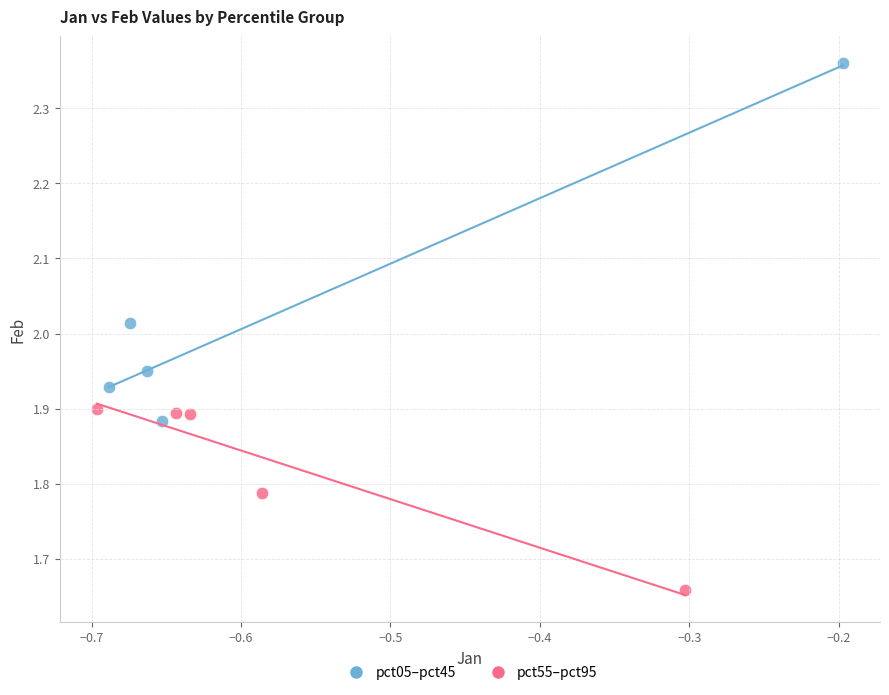

Which series reaches the minimum Y coordinate?

pct55–pct95